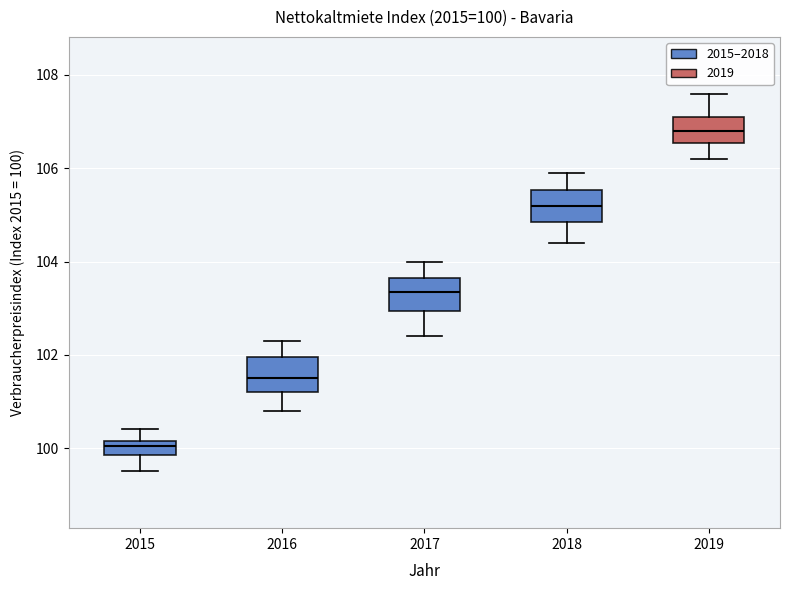

Which box has the lowest median line?

2015